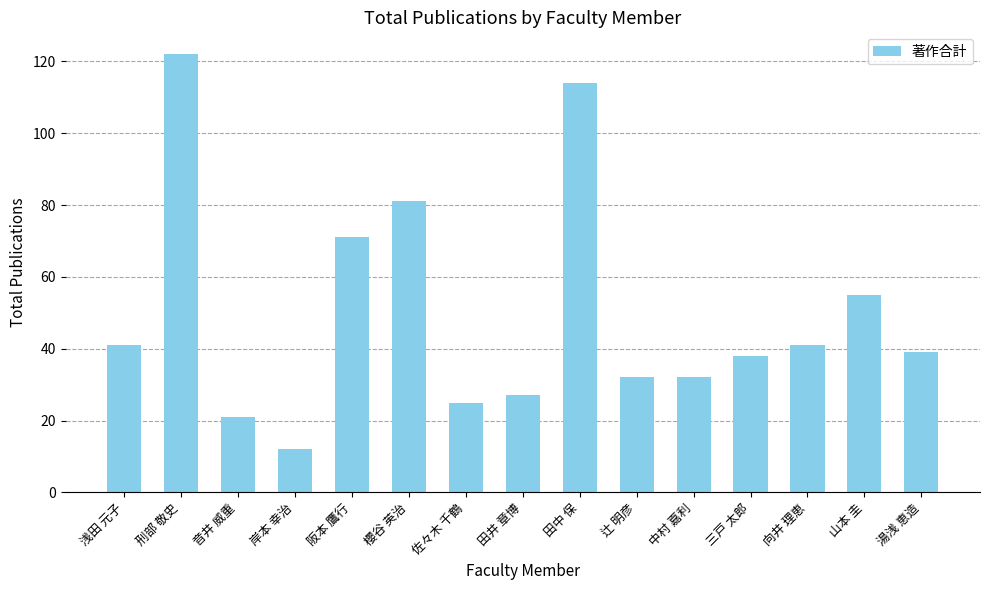

Reading left to right, what are all the values shown in this chart?

41	122	21	12	71	81	25	27	114	32	32	38	41	55	39